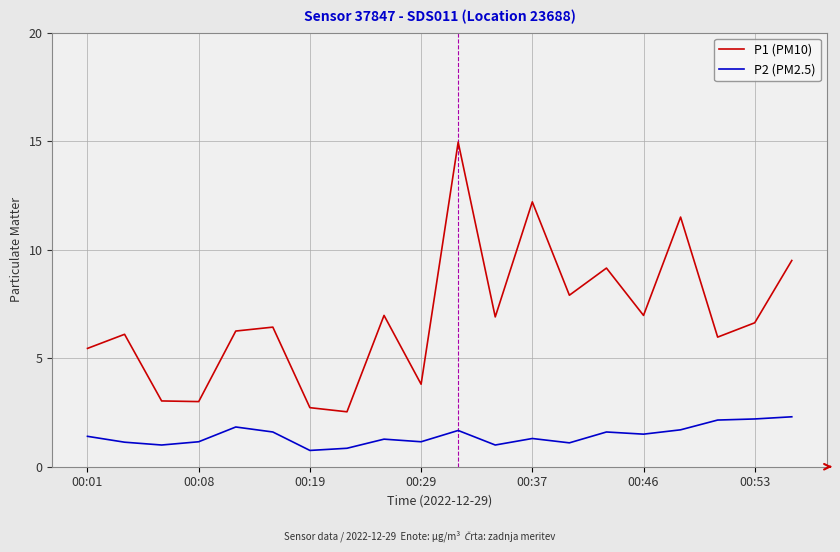

What is the difference between the maximum and minimum values in the P1 (PM10) series?

12.4